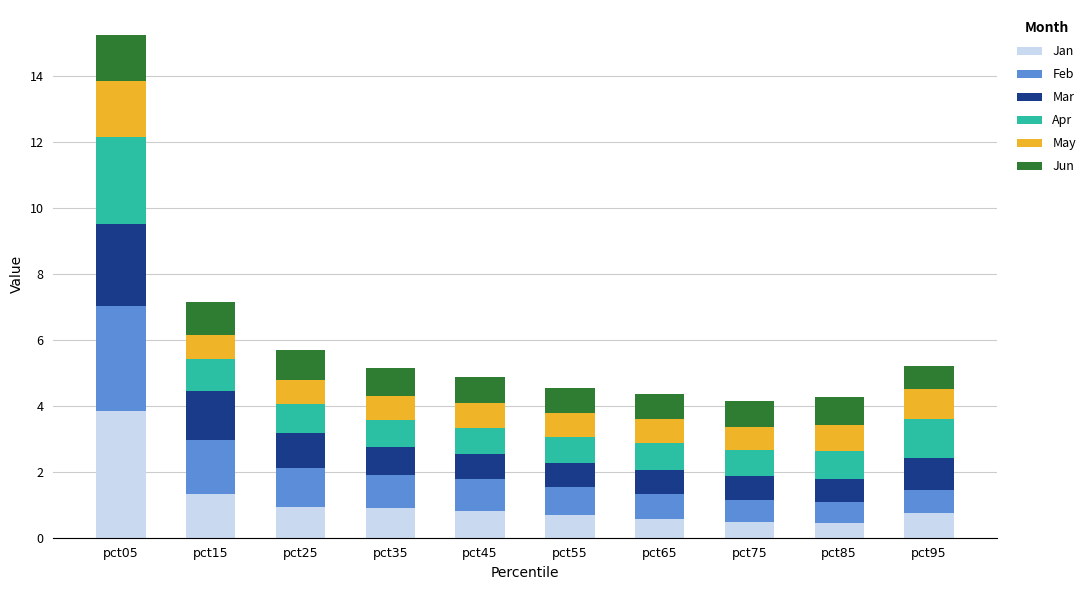

What is the highest value of the Jan series?

3.9